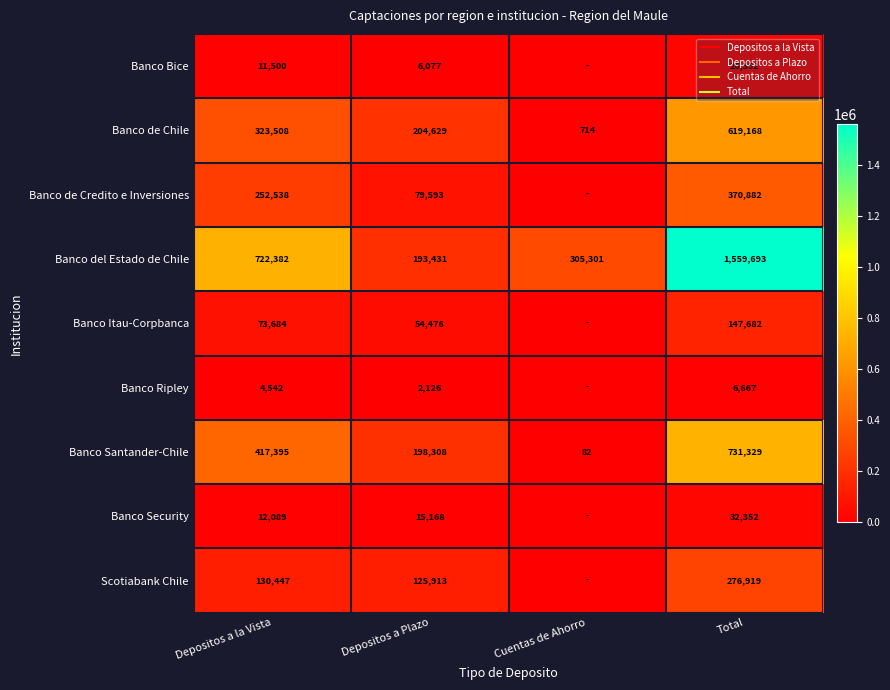

At Depositos a Plazo, list the series in order from largest to smallest.

Banco de Chile, Banco Santander-Chile, Banco del Estado de Chile, Scotiabank Chile, Banco de Credito e Inversiones, Banco Itau-Corpbanca, Banco Security, Banco Bice, Banco Ripley